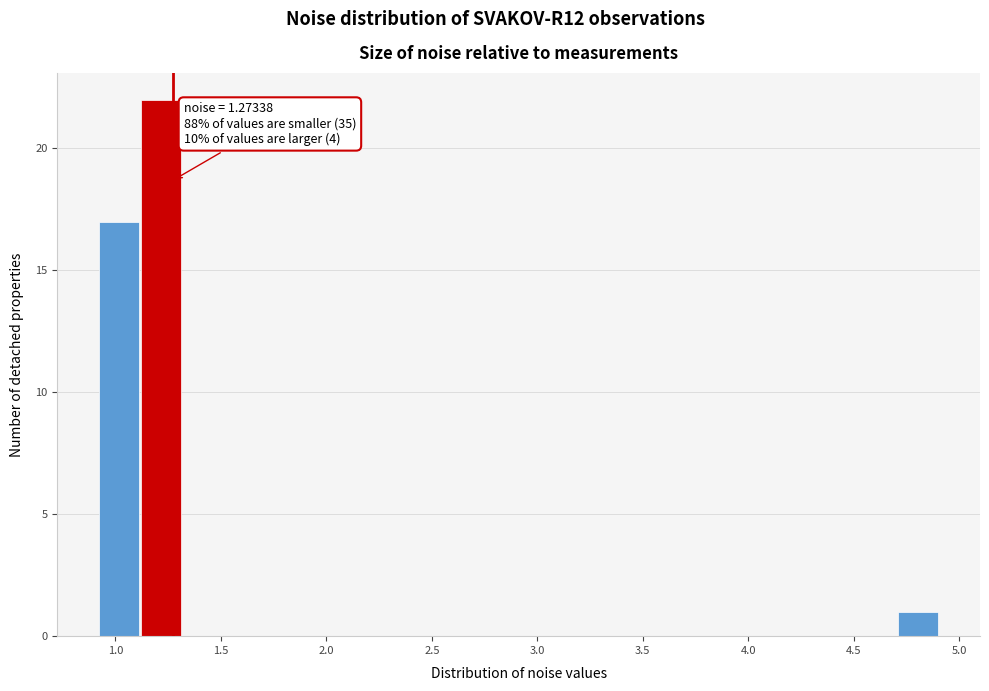

Around what value on the x-axis is the tallest bar? Give the approximate position of its centre, as read against the axis.

1.20